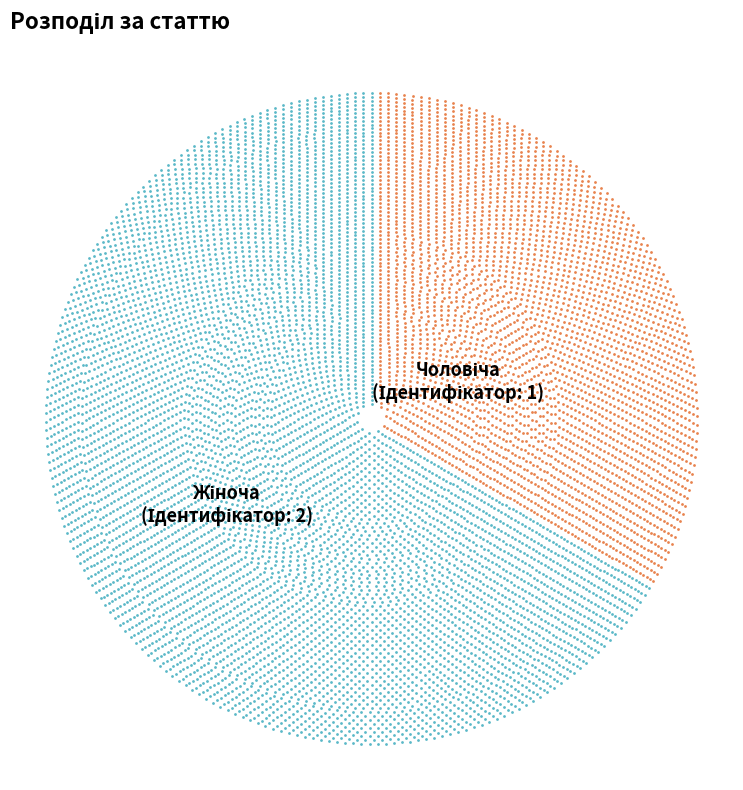

To the nearest percent, what is the difference between the largest and smallest slice percentages?

33%